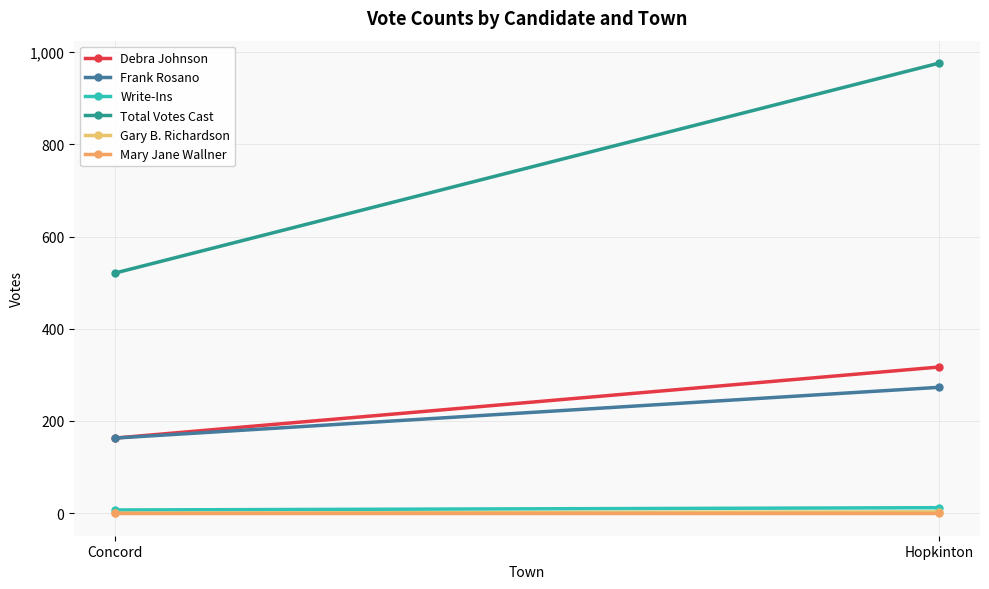

Reading left to right, list all the values displayed in this chart.

Debra Johnson: Concord=163	Hopkinton=317
Frank Rosano: Concord=163	Hopkinton=273
Write-Ins: Concord=7	Hopkinton=12
Total Votes Cast: Concord=521	Hopkinton=976
Gary B. Richardson: Concord=0	Hopkinton=3
Mary Jane Wallner: Concord=1	Hopkinton=1